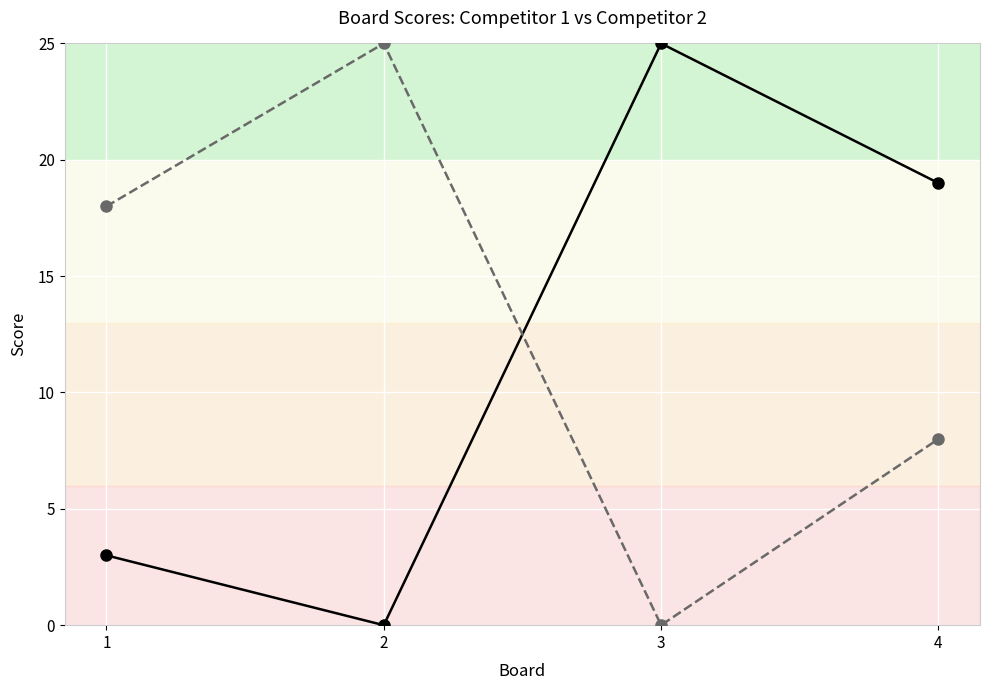

What is the difference between the maximum and second lowest values in the Score 1 series?

22